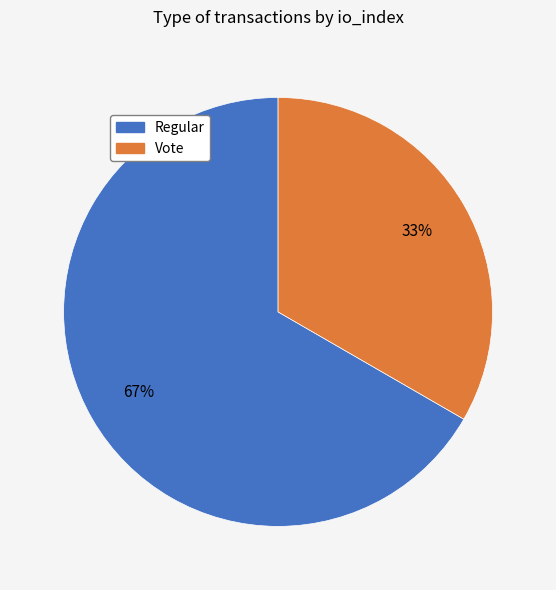

Do Vote and Regular together represent more than half of the pie?

Yes